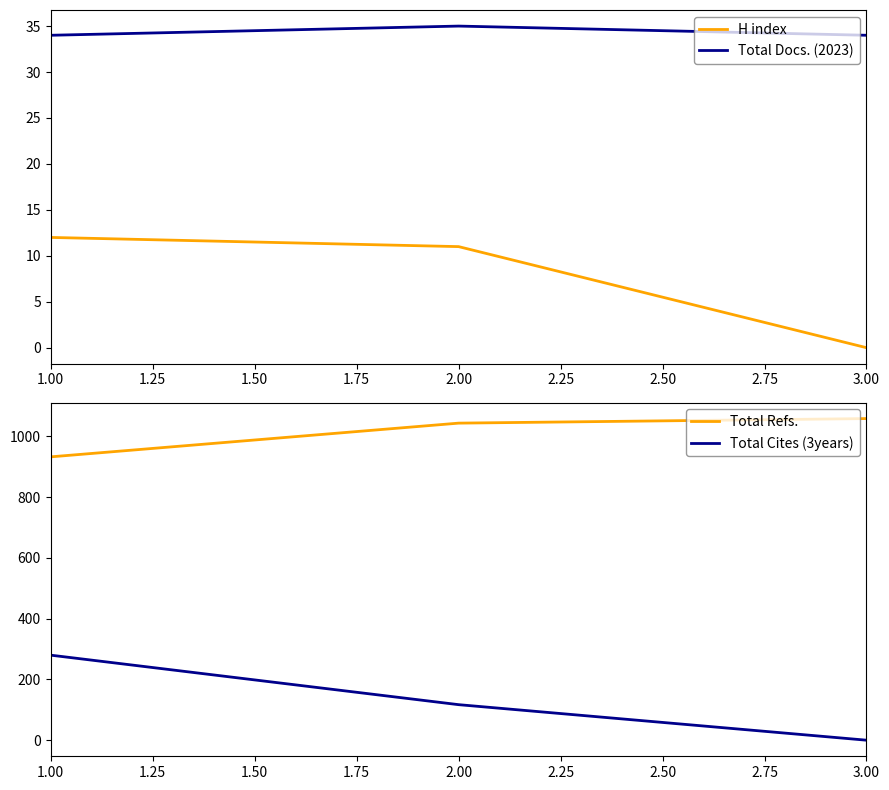

At how many categories does at least one series exceed 433?

3